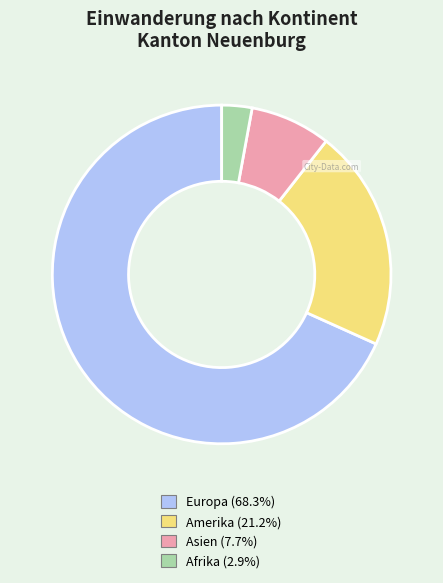

Is there any slice that represents more than half of the pie?

Yes